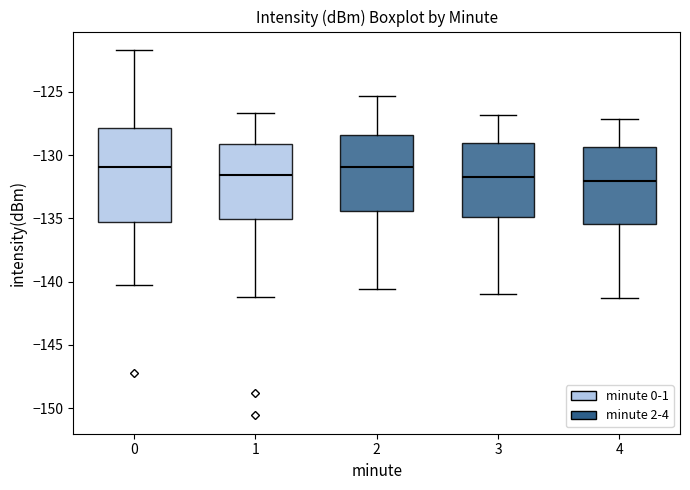

Reading left to right, read every box against the y-axis: the position of its median line, the range the box covers, and the ends of its whiskers. The values are not printed on the chart, so give them approximately, as read against the axis.

0: median -131.0, box -135.5 to -128.0, whiskers -140.0 to -121.5
1: median -131.5, box -135.0 to -129.0, whiskers -141.0 to -126.5
2: median -131.0, box -134.5 to -128.5, whiskers -140.5 to -125.5
3: median -131.5, box -135.0 to -129.0, whiskers -141.0 to -127.0
4: median -132.0, box -135.5 to -129.5, whiskers -141.5 to -127.0